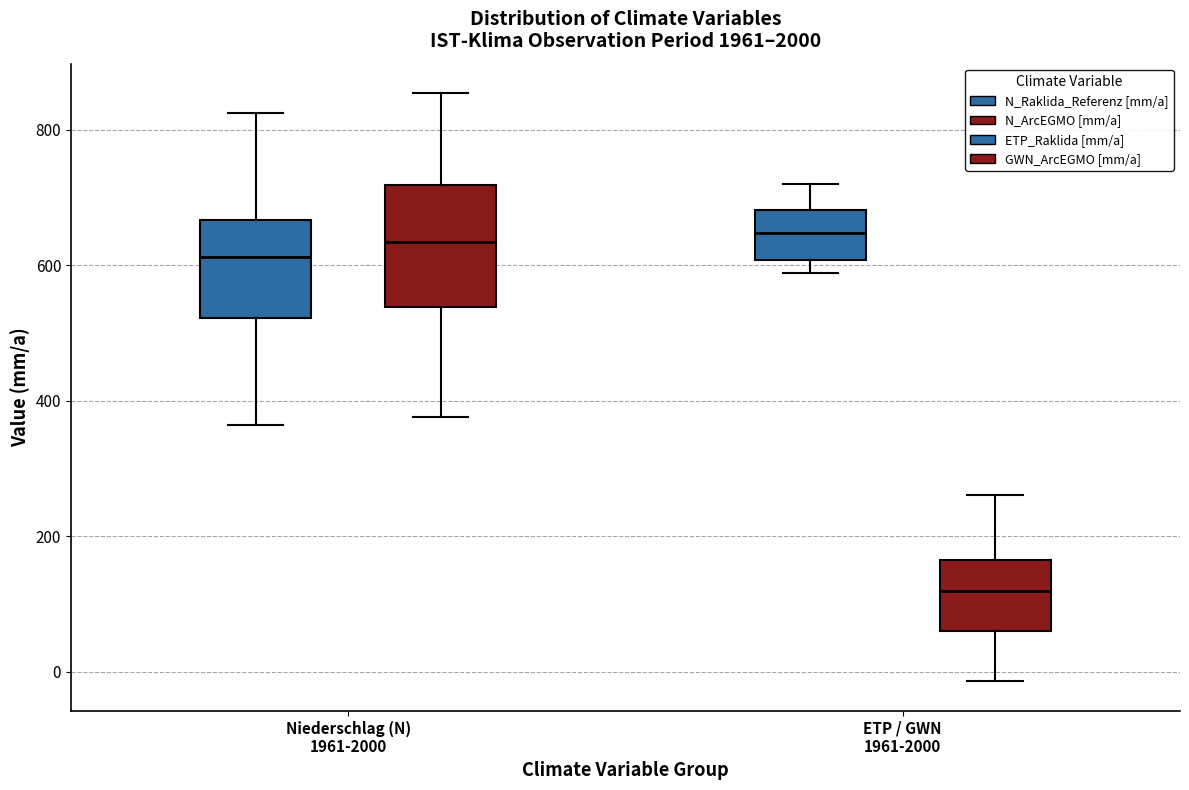

Which box's median line is the lowest?

ETP / GWN 1961-2000 (N_ArcEGMO [mm/a])